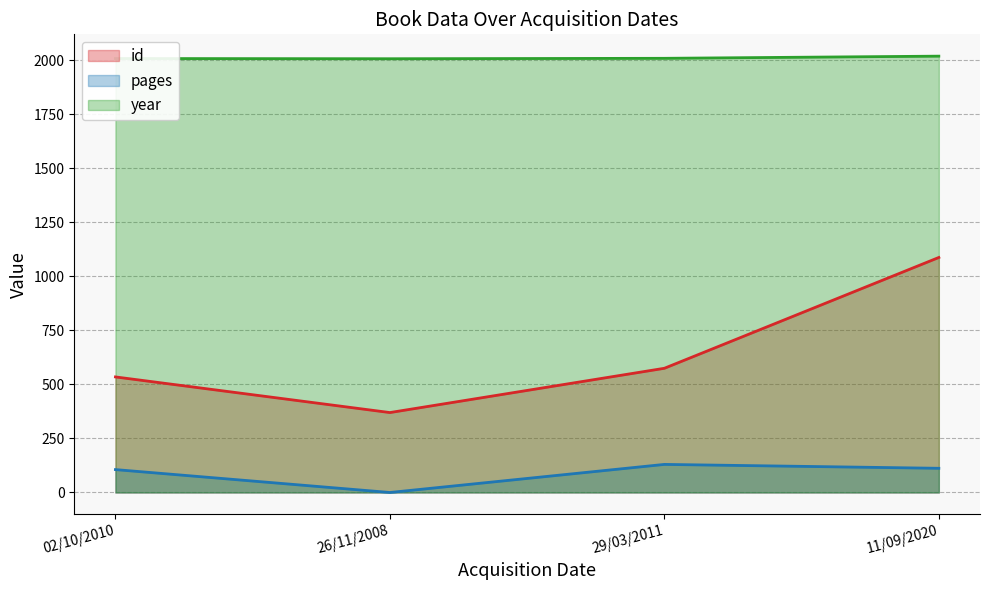

What is the average value of the year series?

2012